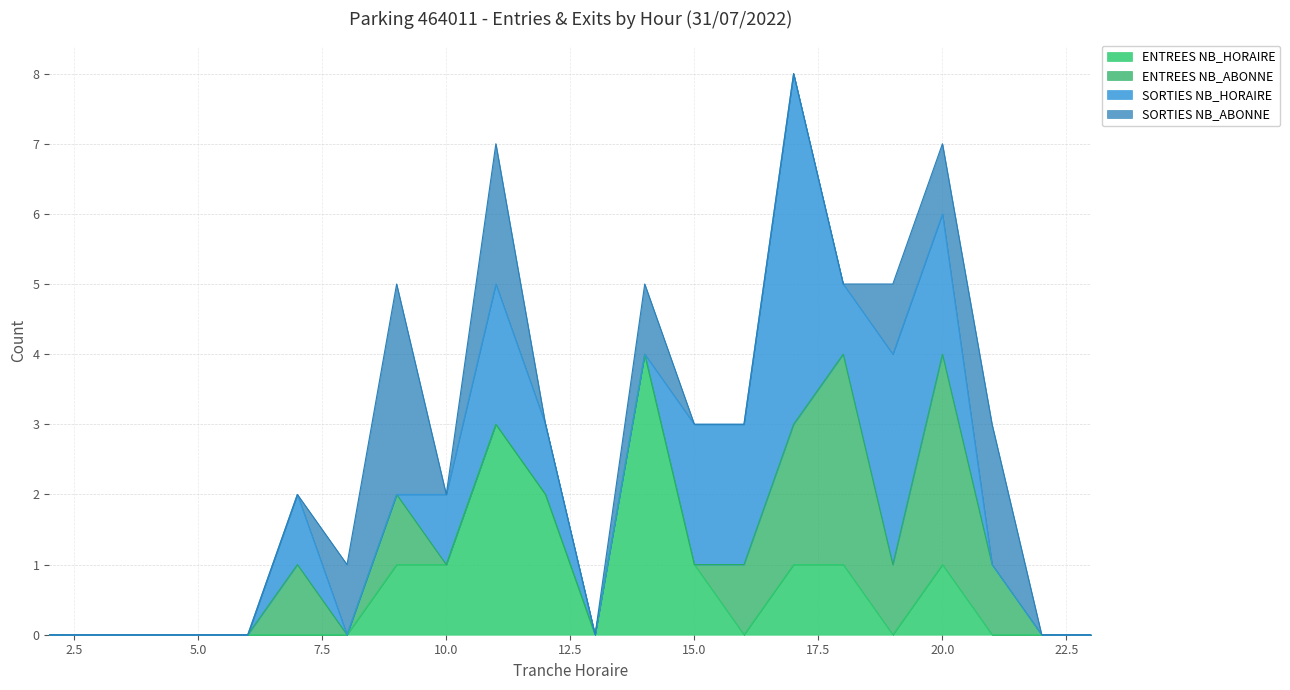

Reading left to right, what are all the values shown in this chart?

ENTREES NB_HORAIRE: 2=0	3=0	4=0	5=0	6=0	7=0	8=0	9=1	10=1	11=3	12=2	13=0	14=4	15=1	16=0	17=1	18=1	19=0	20=1	21=0	22=0	23=0
ENTREES NB_ABONNE: 2=0	3=0	4=0	5=0	6=0	7=1	8=0	9=1	10=0	11=0	12=0	13=0	14=0	15=0	16=1	17=2	18=3	19=1	20=3	21=1	22=0	23=0
SORTIES NB_HORAIRE: 2=0	3=0	4=0	5=0	6=0	7=1	8=0	9=0	10=1	11=2	12=1	13=0	14=0	15=2	16=2	17=5	18=1	19=3	20=2	21=0	22=0	23=0
SORTIES NB_ABONNE: 2=0	3=0	4=0	5=0	6=0	7=0	8=1	9=3	10=0	11=2	12=0	13=0	14=1	15=0	16=0	17=0	18=0	19=1	20=1	21=2	22=0	23=0